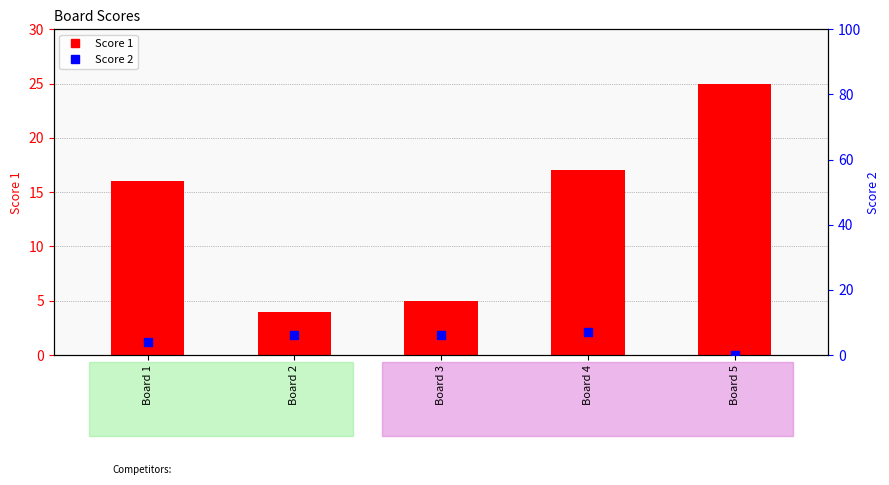

Which series has the widest spread of Y values?

Score 1